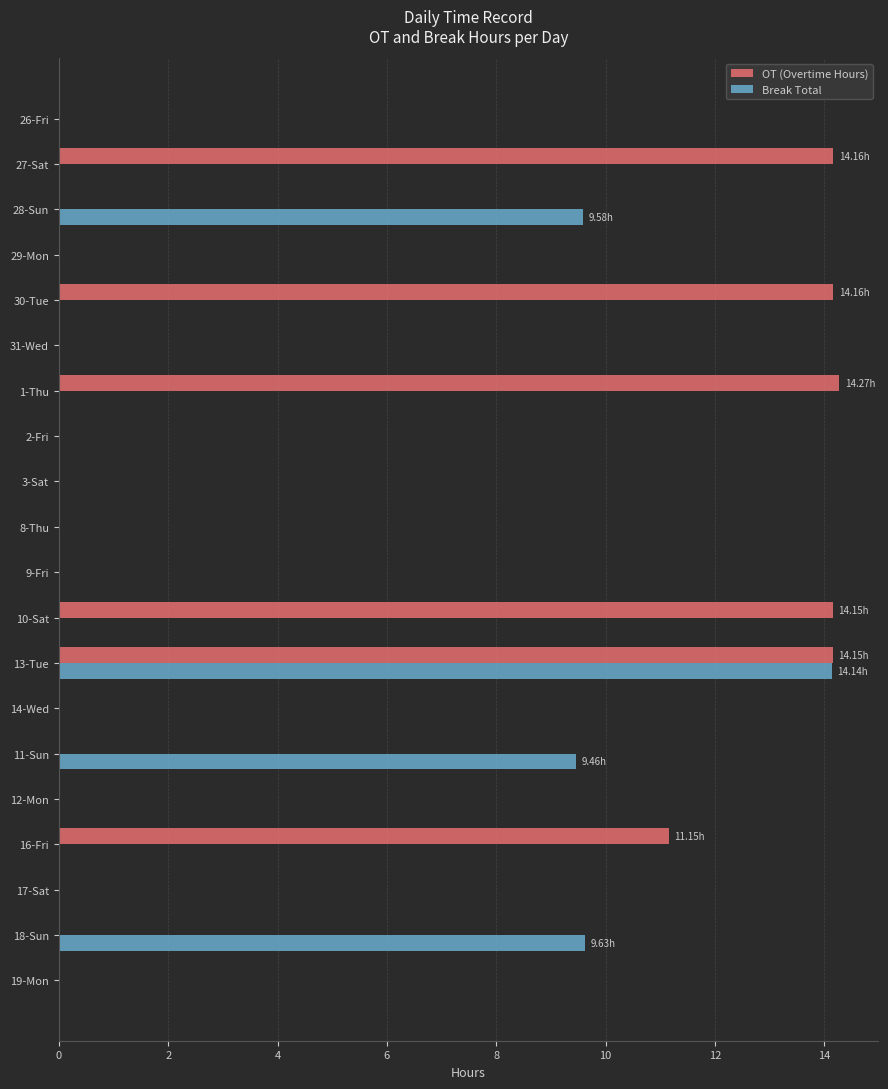

What is the sum of all OT (Overtime Hours) values?

82.0